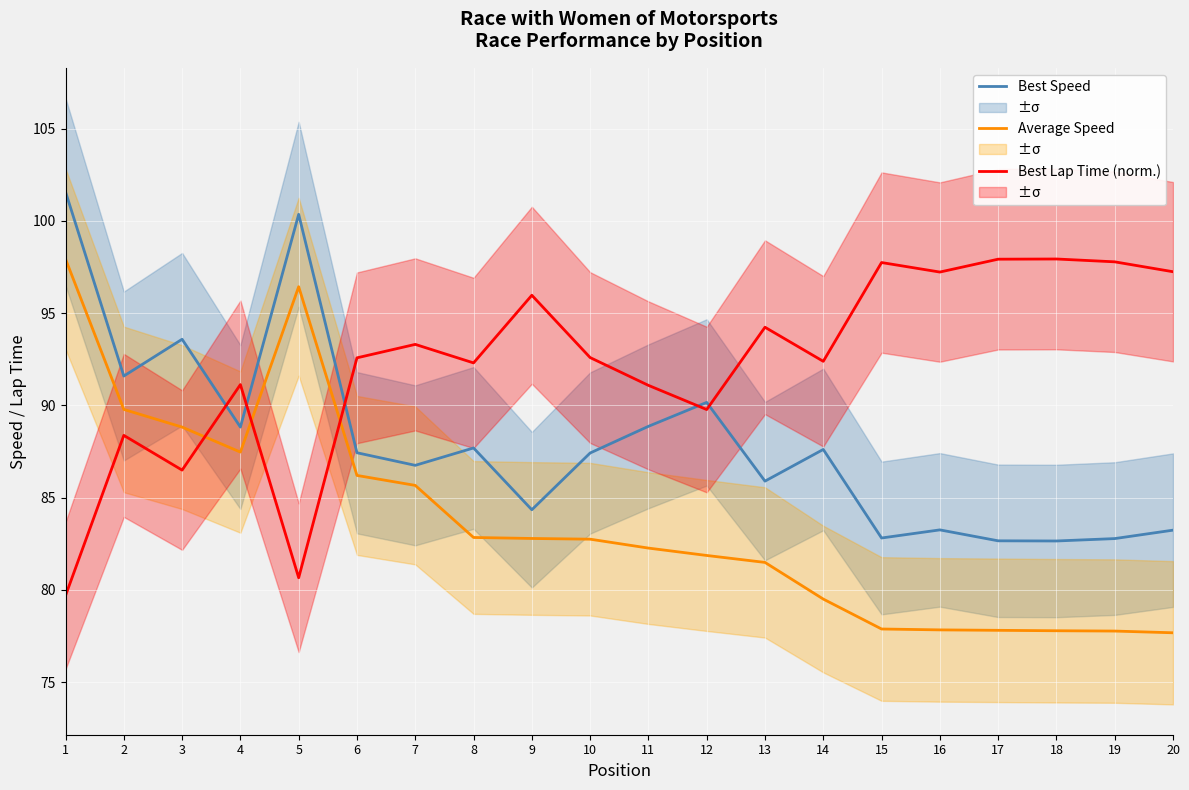

In Average Speed, how many points are higher than both neighbors (excluding endpoints)?

1